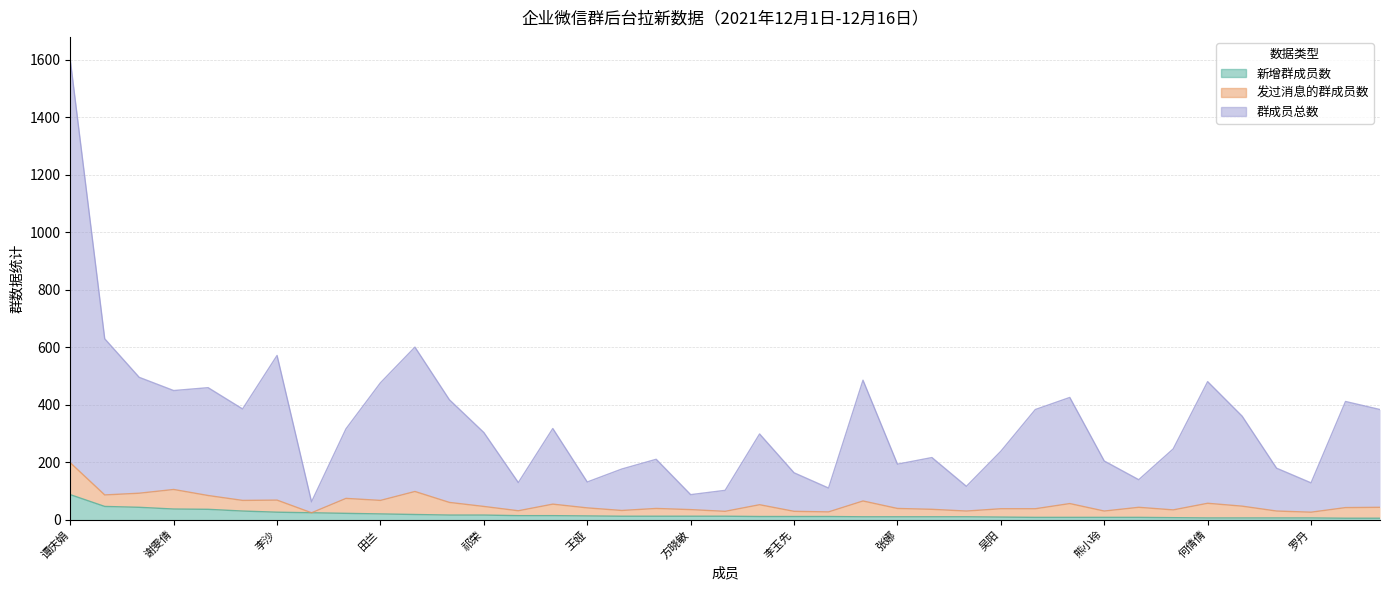

Which label corresponds to the largest value in the chart?

谭庆娟